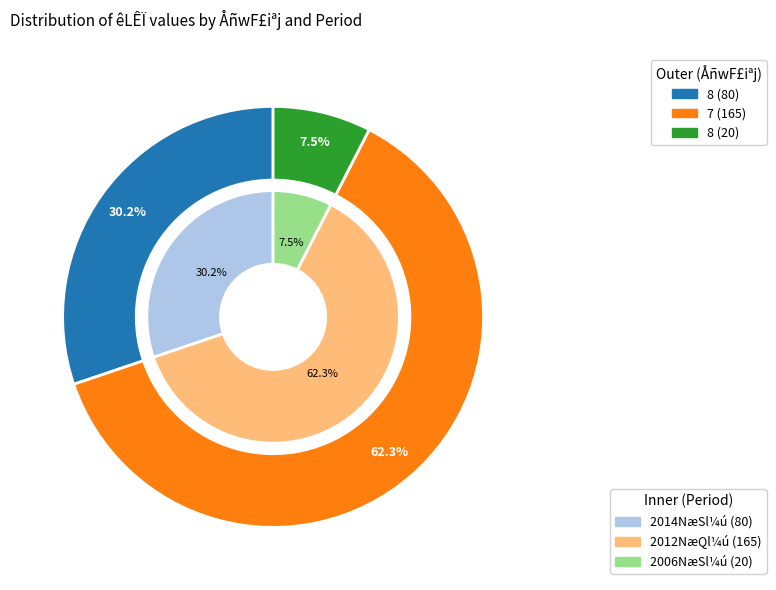

Count the number of slices in the pie.

3